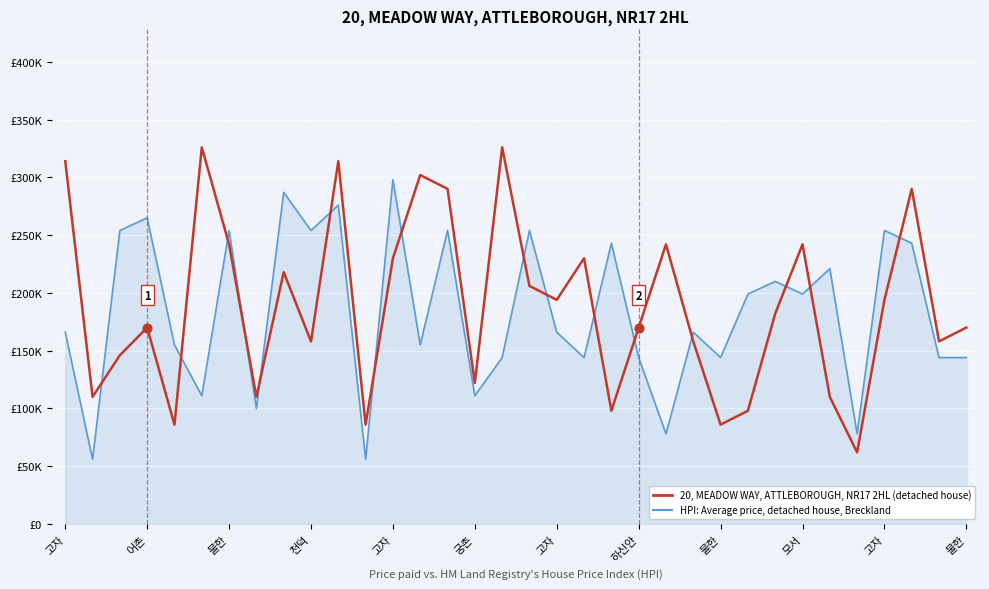

What are all the series names shown in the legend?

20, MEADOW WAY, ATTLEBOROUGH, NR17 2HL (detached house), HPI: Average price, detached house, Breckland